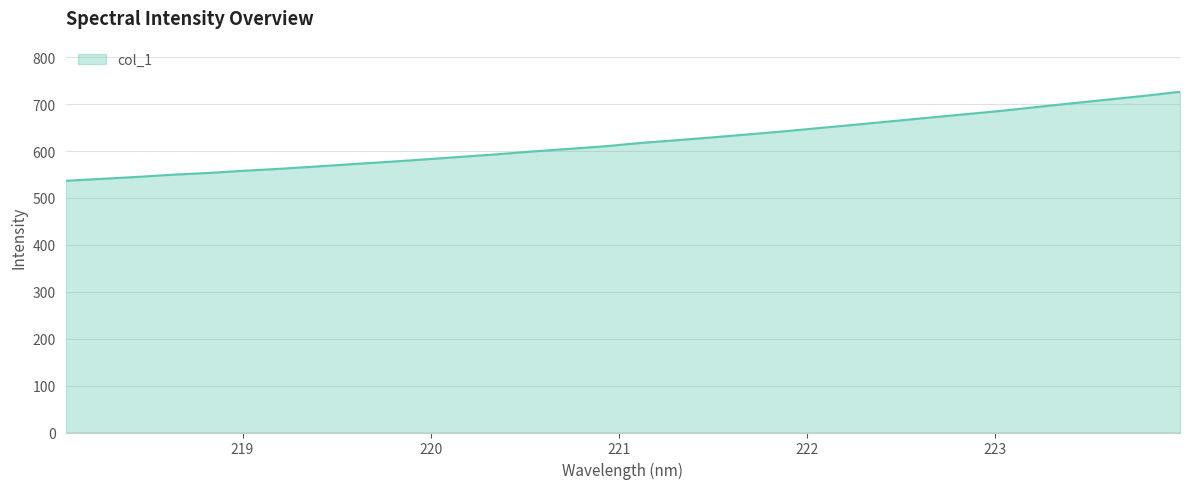

What is the minimum value shown in the chart?

536.6